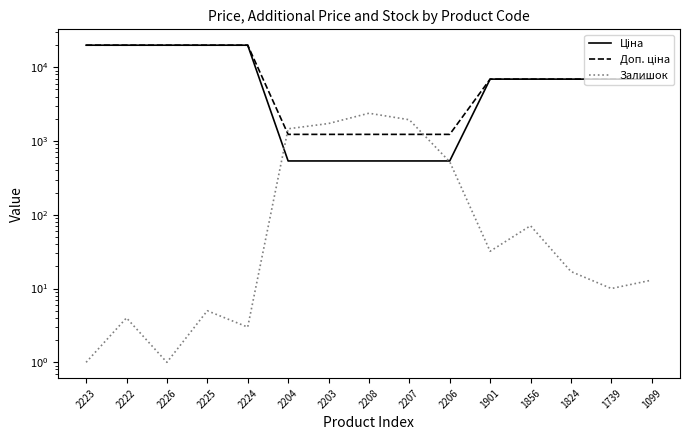

The Доп. ціна series shows 10922.4 at 1739. True or false?

False